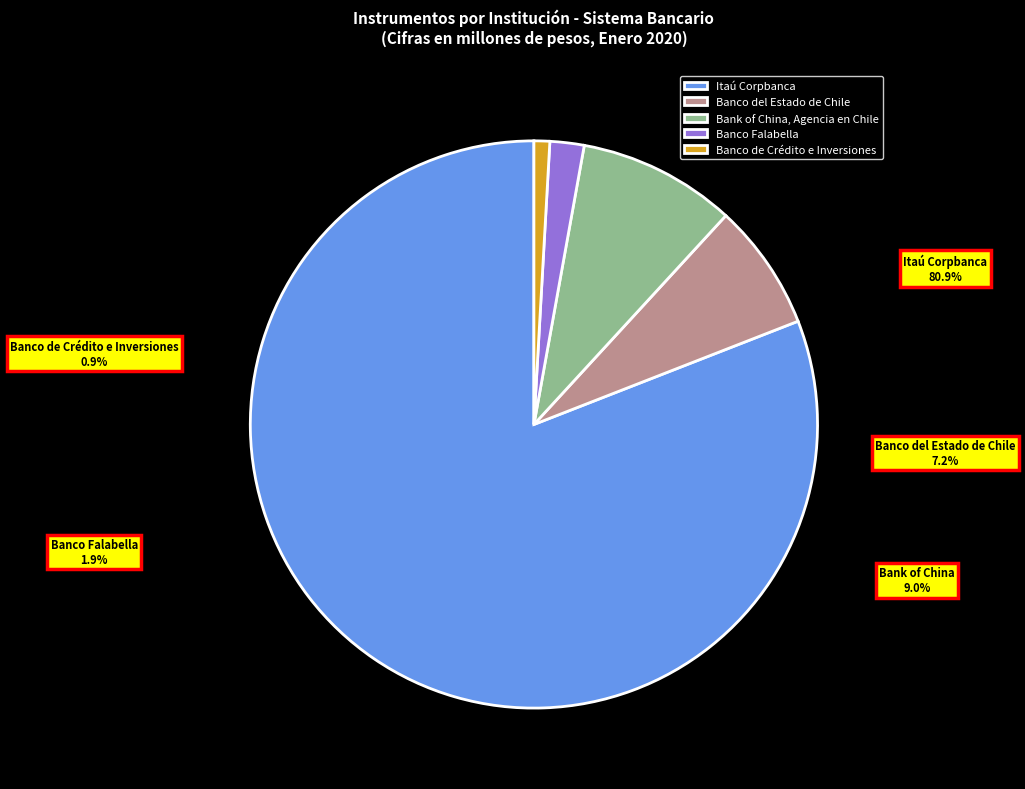

What is the largest slice in the pie chart?

Itaú Corpbanca